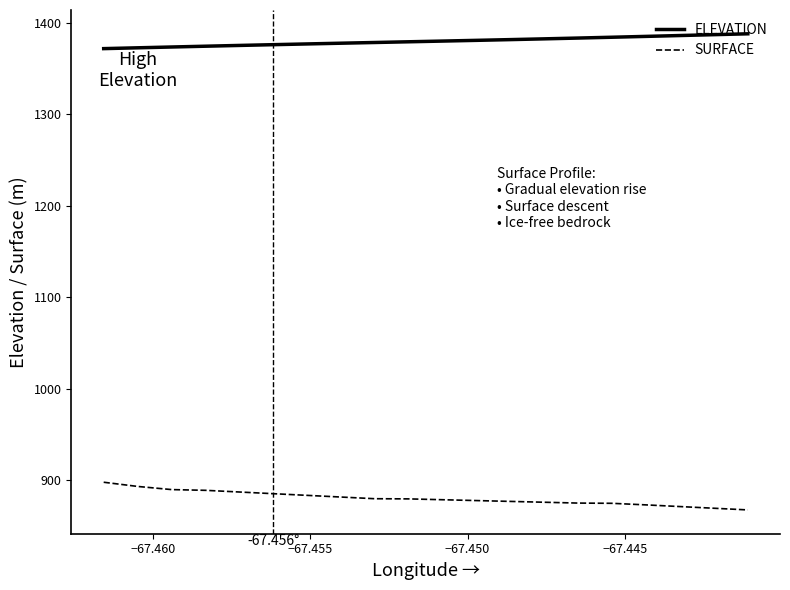

Rank the series by their average value, from lowest to highest.

SURFACE, ELEVATION